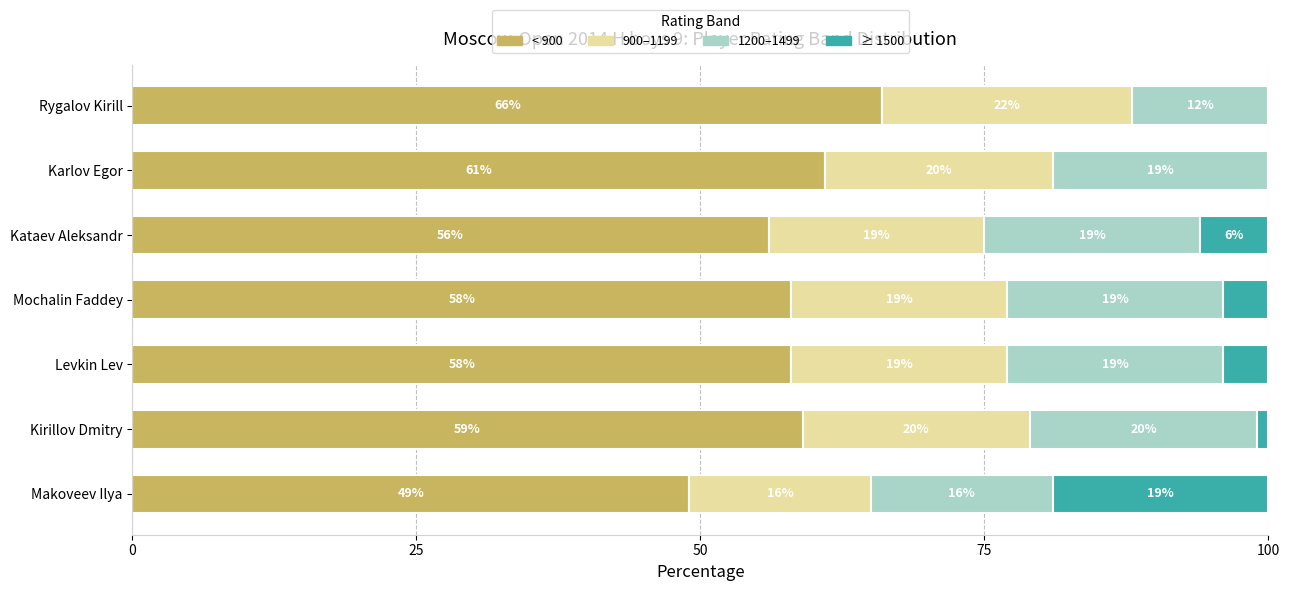

True or false: < 900 has a value of 100 at Karlov Egor.

False